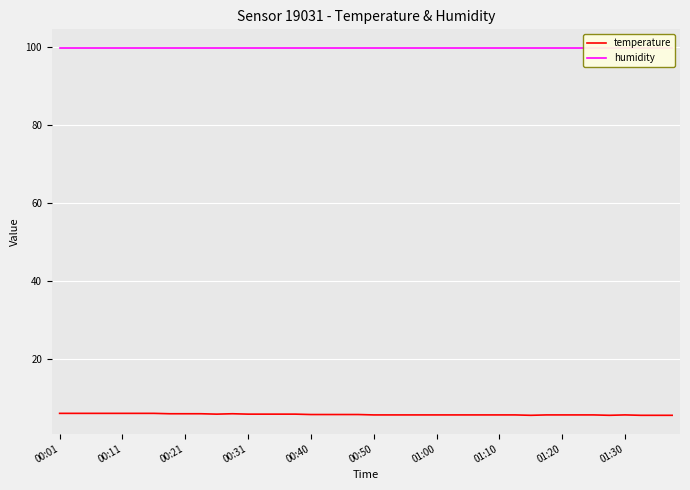

What is the sum of all humidity values?

3996.0